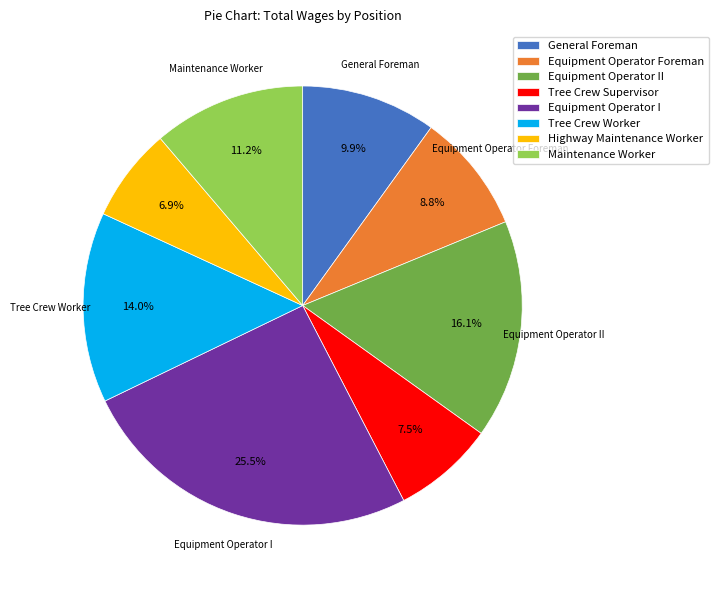

Is there any slice that represents more than half of the pie?

No